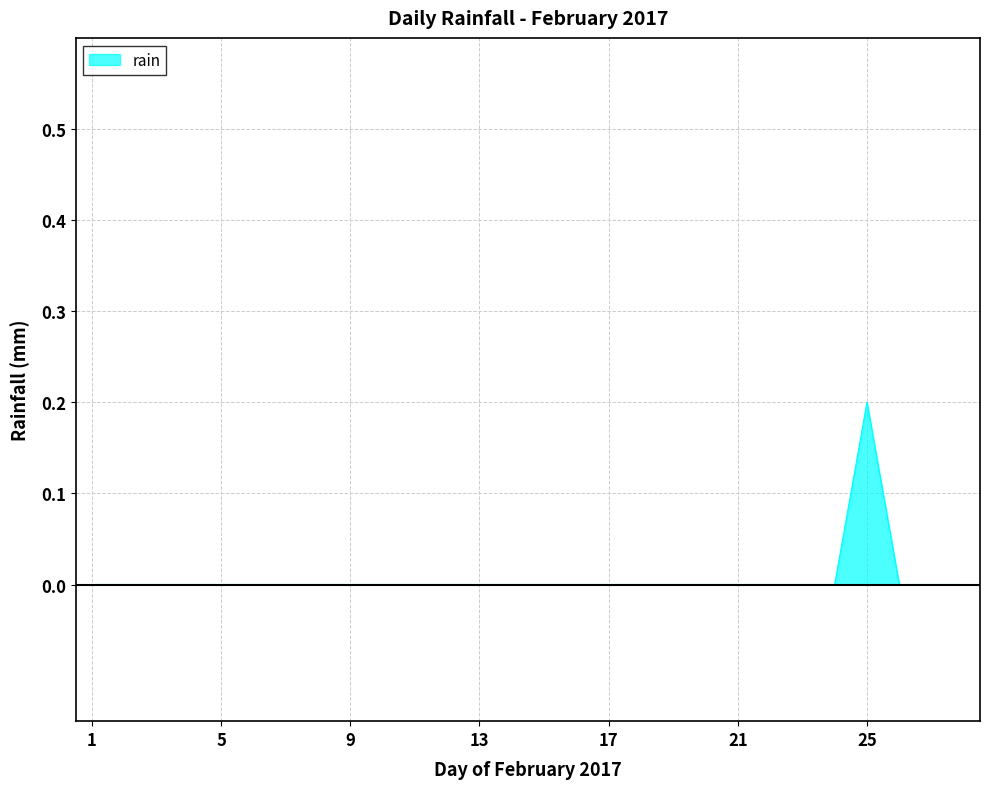

Reading left to right, what are all the values shown in this chart?

0.0	0.0	0.0	0.0	0.0	0.0	0.0	0.0	0.0	0.0	0.0	0.0	0.0	0.0	0.0	0.0	0.0	0.0	0.0	0.0	0.0	0.0	0.0	0.0	0.2	0.0	0.0	0.0